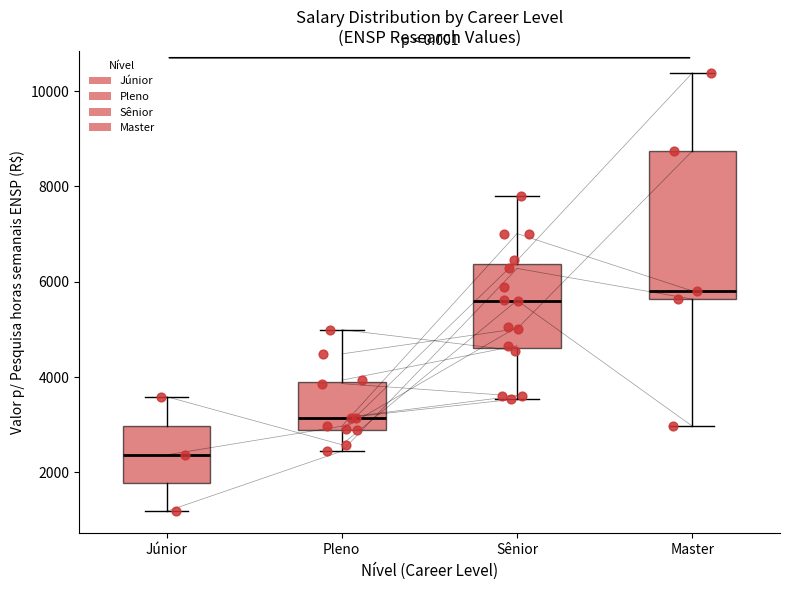

Reading left to right, read every box against the y-axis: the position of its median line, the range the box covers, and the ends of its whiskers. The values are not printed on the chart, so give them approximately, as read against the axis.

Júnior: median 2400, box 1800 to 3000, whiskers 1200 to 3600
Pleno: median 3200, box 2800 to 3800, whiskers 2400 to 5000
Sênior: median 5600, box 4600 to 6400, whiskers 3600 to 7800
Master: median 5800, box 5600 to 8800, whiskers 3000 to 10400